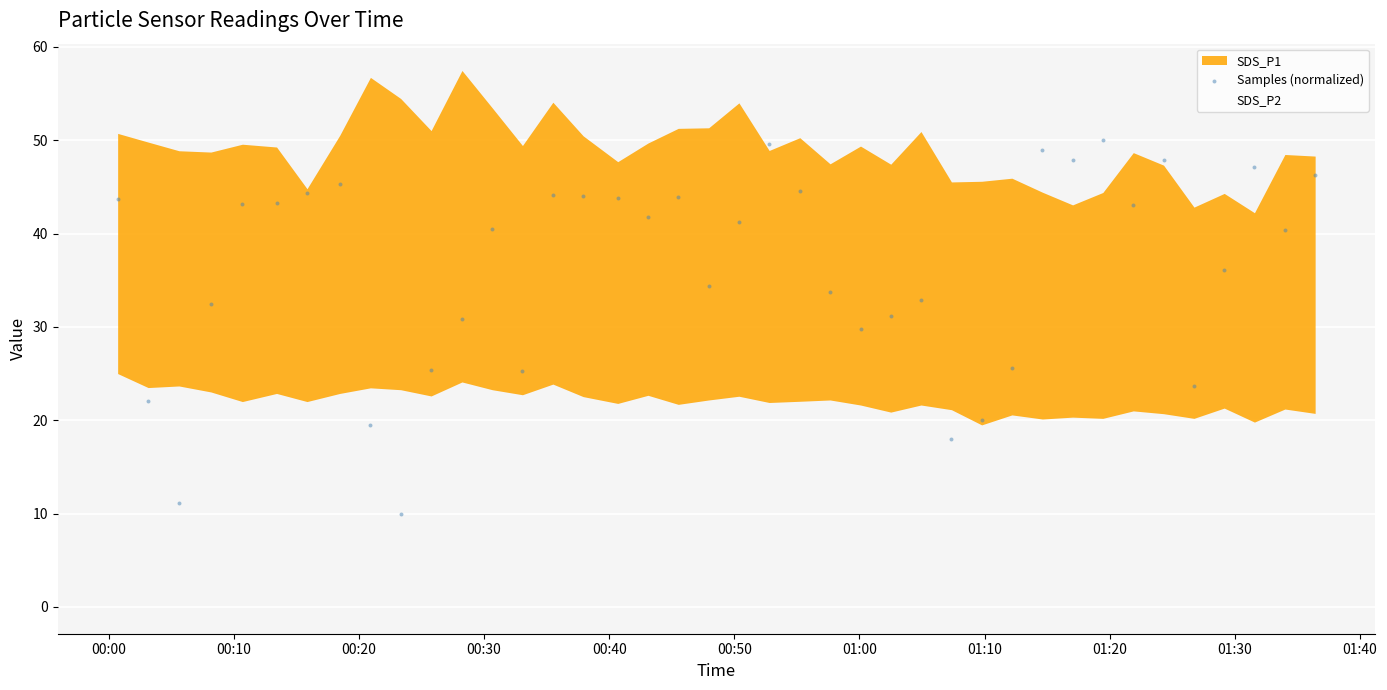

What is the range of Y values (max minus min)?

40.0